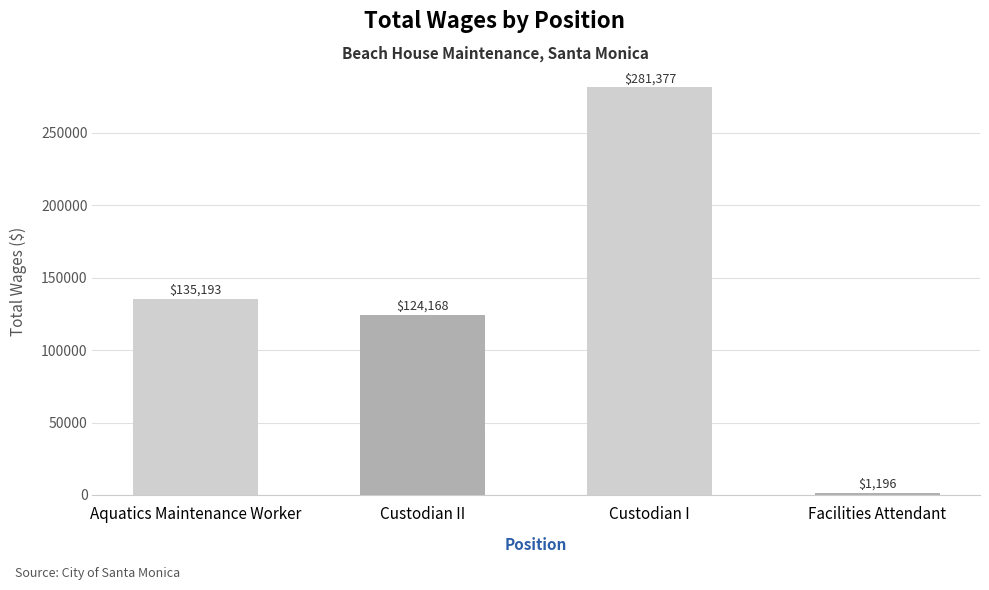

What is the label of the 3rd bar from the left?

Custodian I